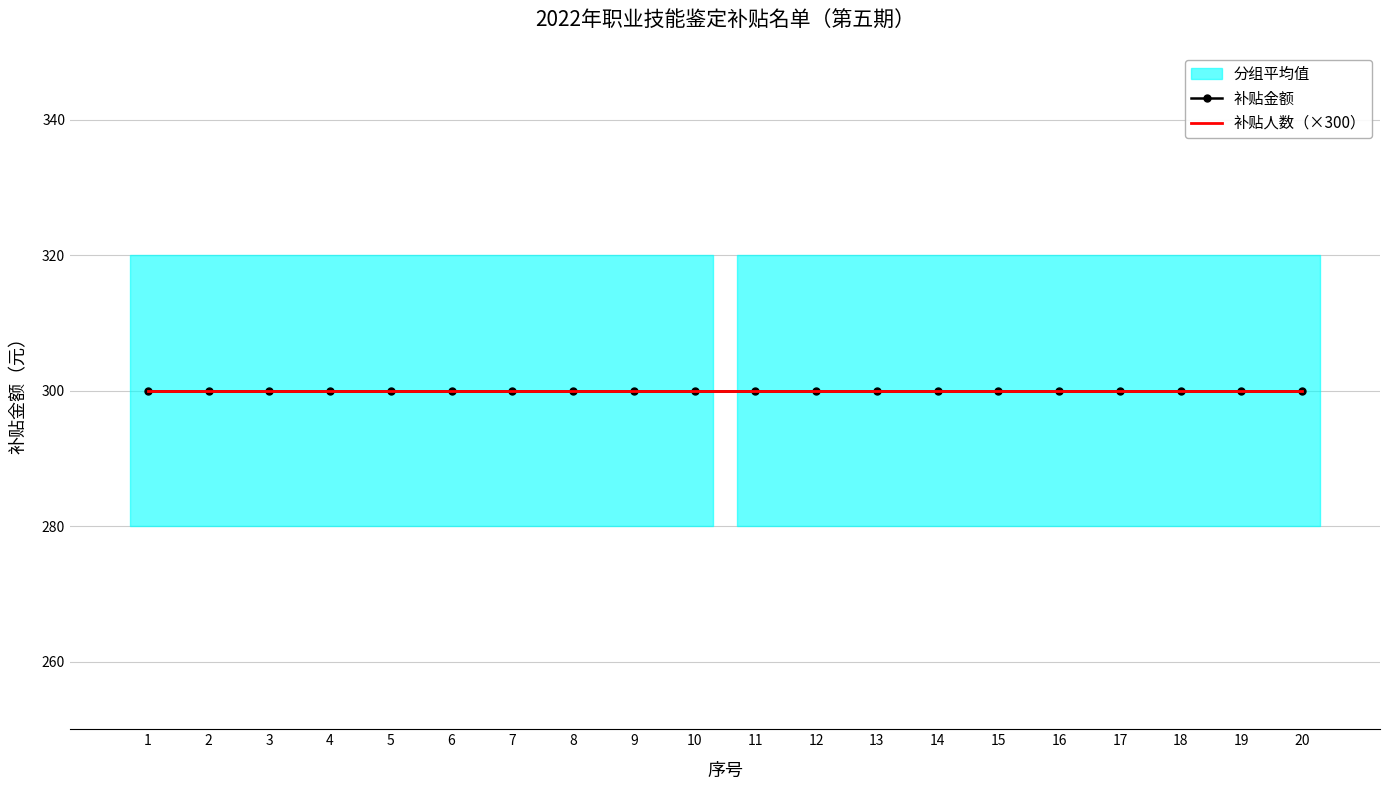

At how many categories does at least one series exceed 143?

20